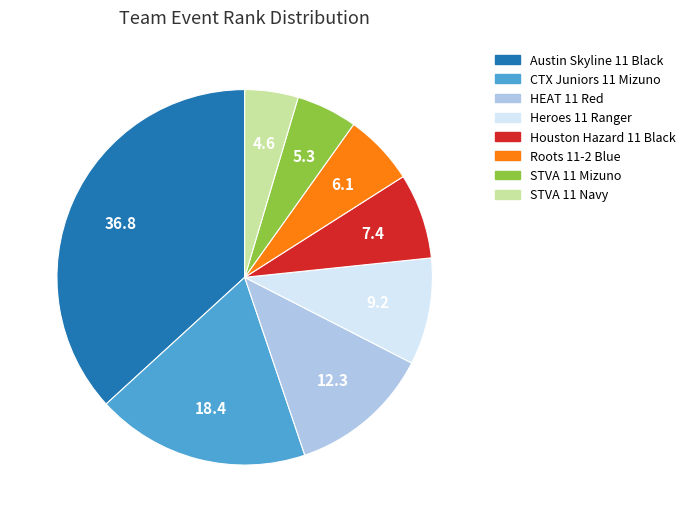

Is there a majority slice in this chart?

No